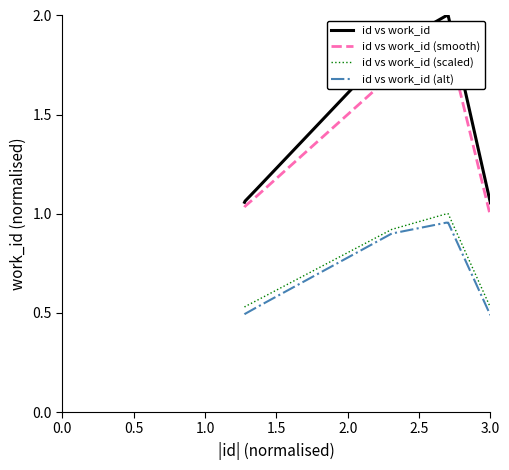

True or false: id vs work_id (scaled) and id vs work_id intersect in this chart.

False